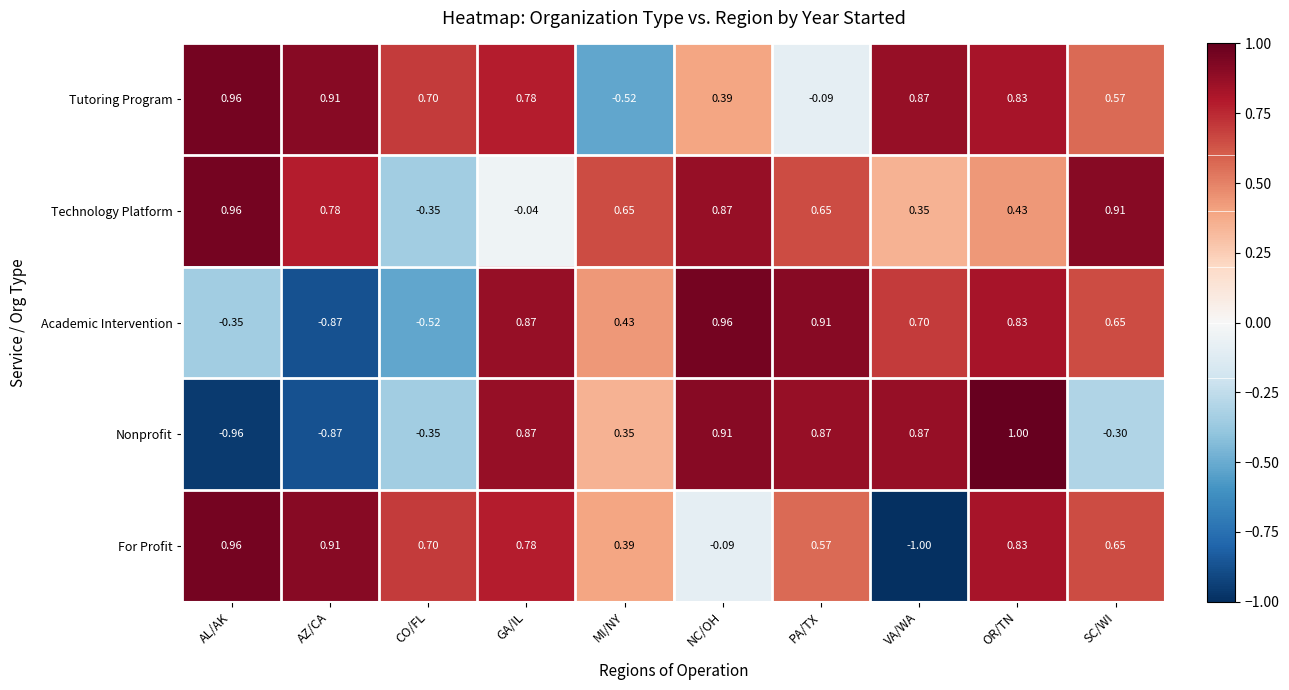

At which label does For Profit reach its minimum?

VA/WA